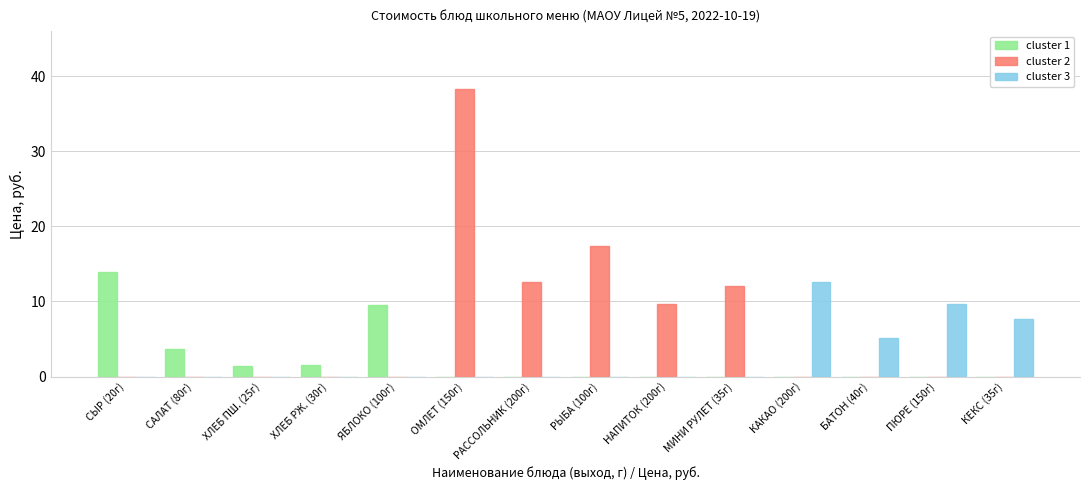

What is the sum of all cluster 1 values?

30.1